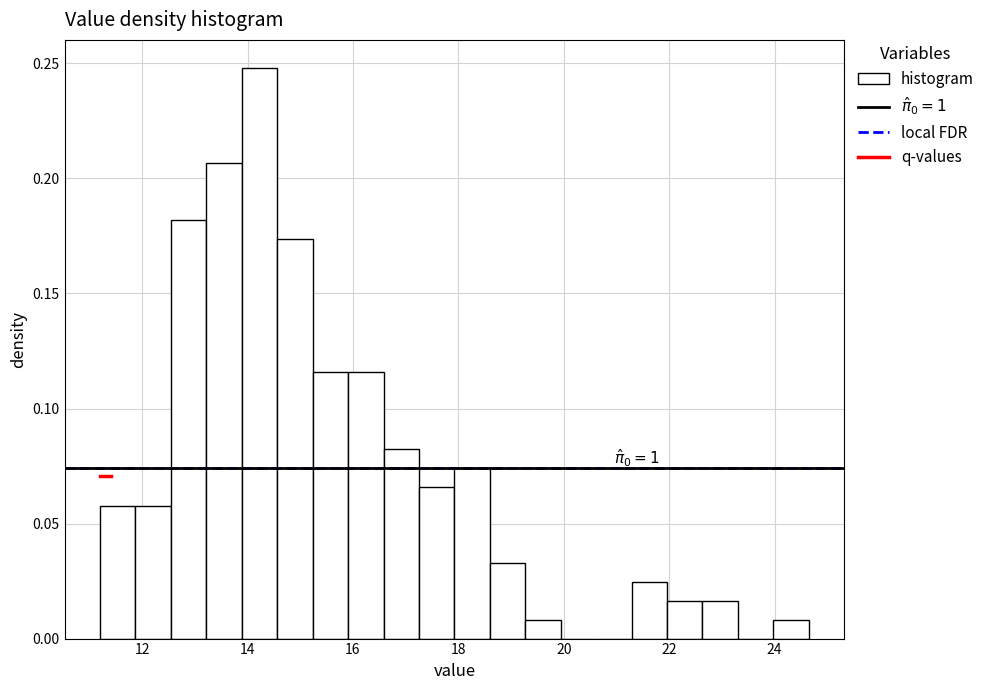

Read against the x-axis, roughly where is the centre of the tallest bar?

14.2